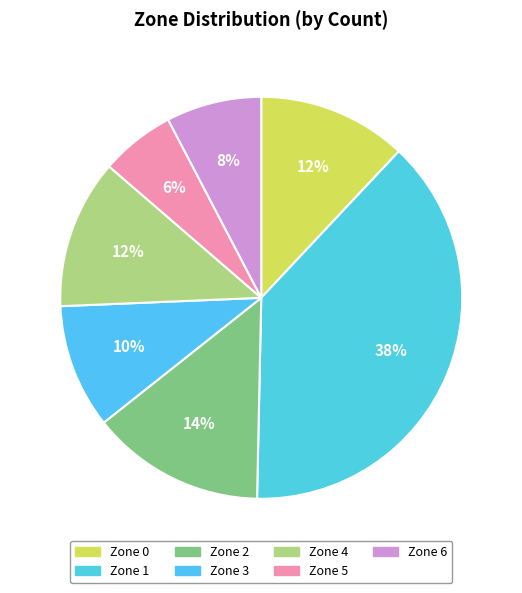

Rank the categories by value from lowest to highest.

5, 6, 3, 0, 4, 2, 1